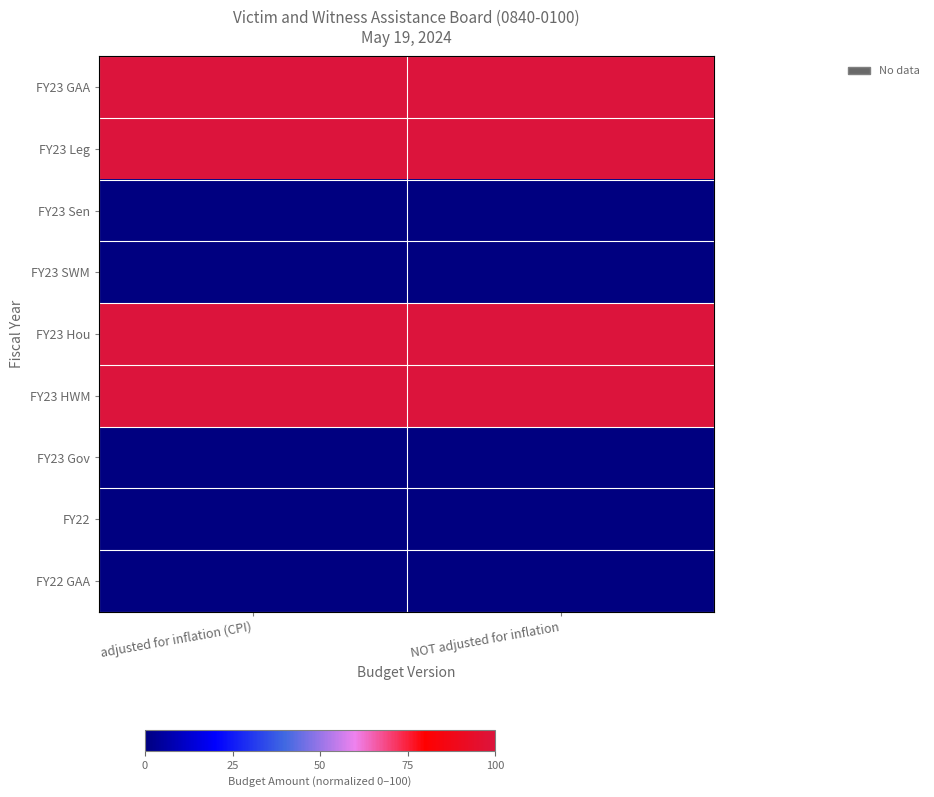

Reading left to right, list all the values displayed in this chart.

FY23 GAA: adjusted for inflation (CPI)=100.0	NOT adjusted for inflation=100.0
FY23 Leg: adjusted for inflation (CPI)=100.0	NOT adjusted for inflation=100.0
FY23 Sen: adjusted for inflation (CPI)=0.0	NOT adjusted for inflation=0.0
FY23 SWM: adjusted for inflation (CPI)=0.0	NOT adjusted for inflation=0.0
FY23 Hou: adjusted for inflation (CPI)=100.0	NOT adjusted for inflation=100.0
FY23 HWM: adjusted for inflation (CPI)=100.0	NOT adjusted for inflation=100.0
FY23 Gov: adjusted for inflation (CPI)=0.1	NOT adjusted for inflation=0.1
FY22: adjusted for inflation (CPI)=0.3	NOT adjusted for inflation=0.0
FY22 GAA: adjusted for inflation (CPI)=0.3	NOT adjusted for inflation=0.0